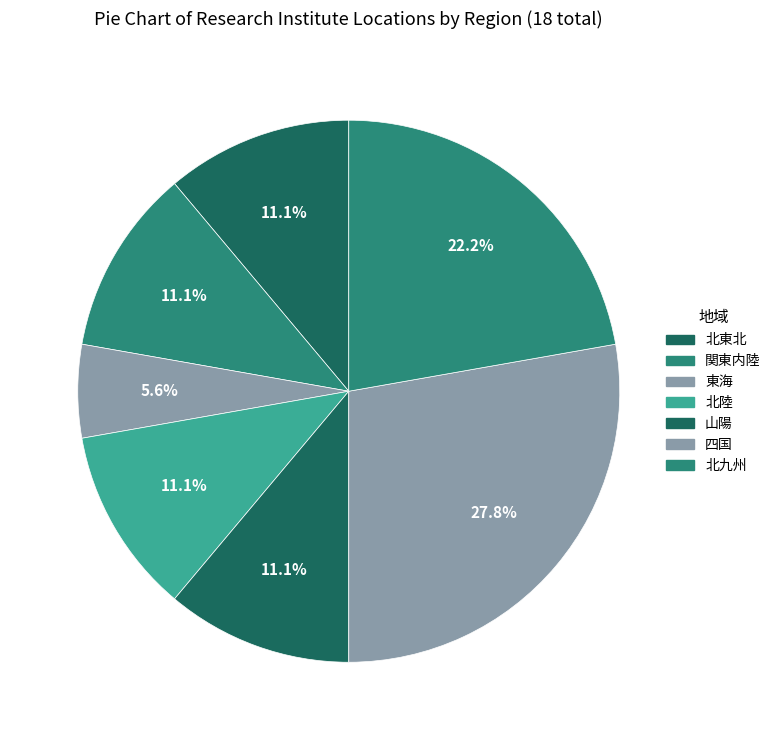

Count the number of slices in the pie.

7